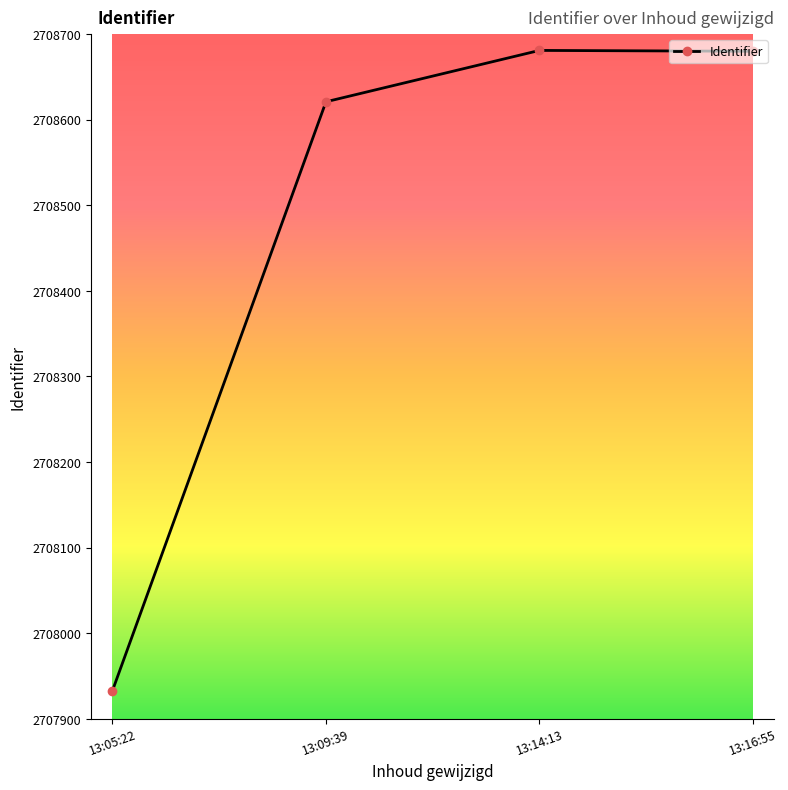

What is the label of the 1st point from the left?

13:05:22